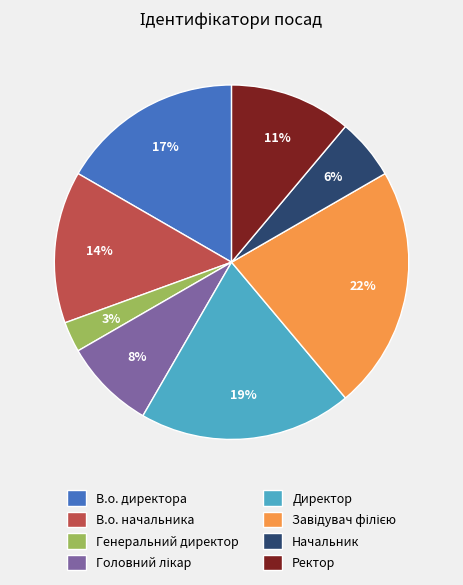

Which slice is the smallest?

Генеральний директор